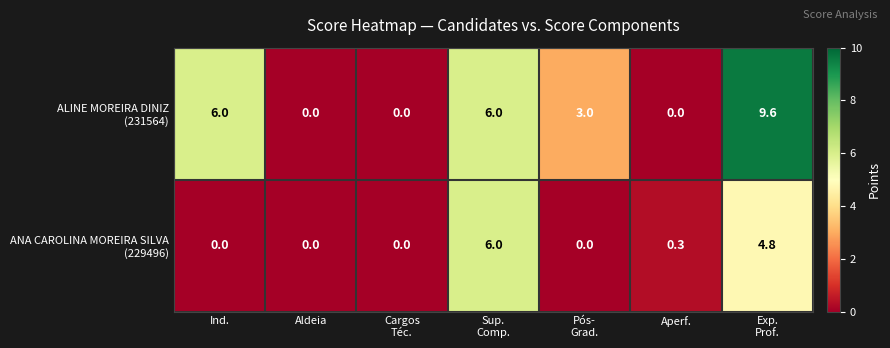

What is the greatest value displayed?

9.6